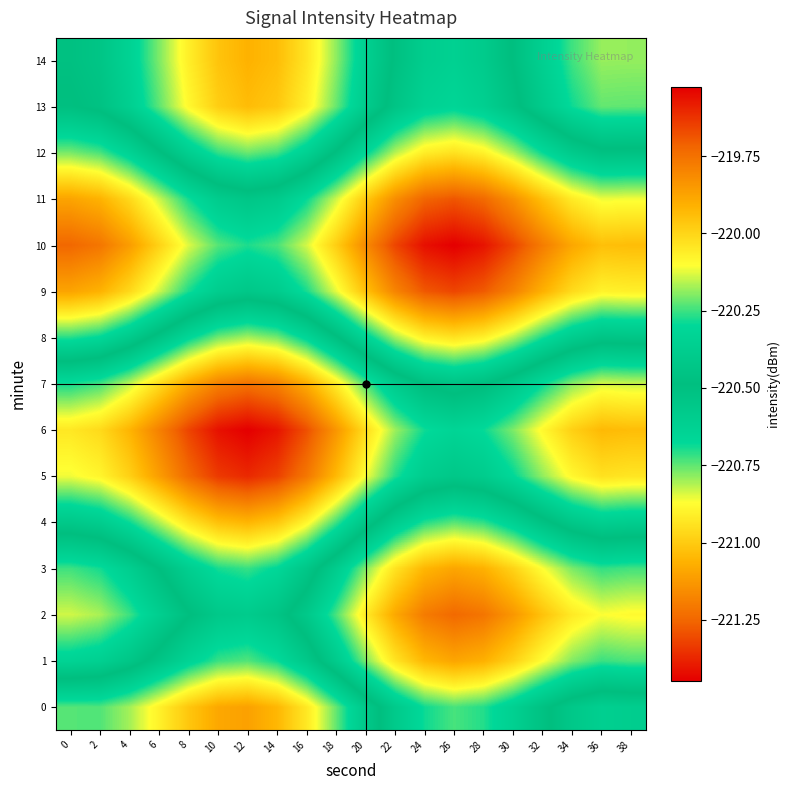

Count the number of categories in the chart.

20